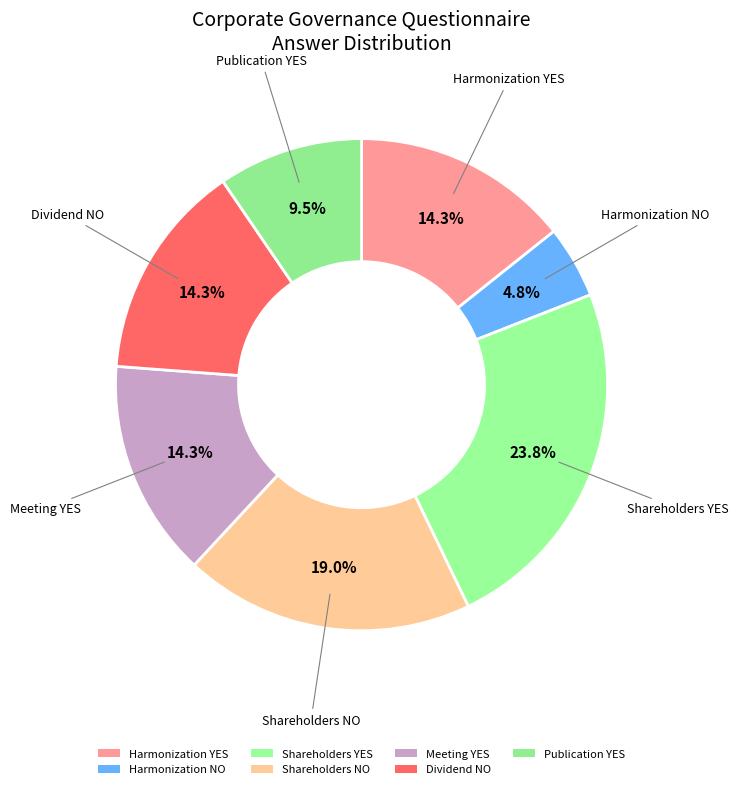

How many slices are in this pie chart?

7